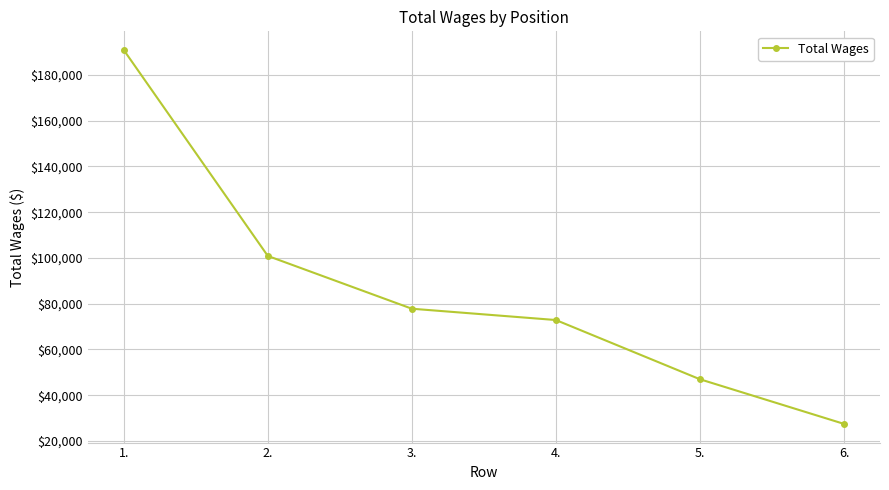

What is the change in value from 1. to 5.?

-143887